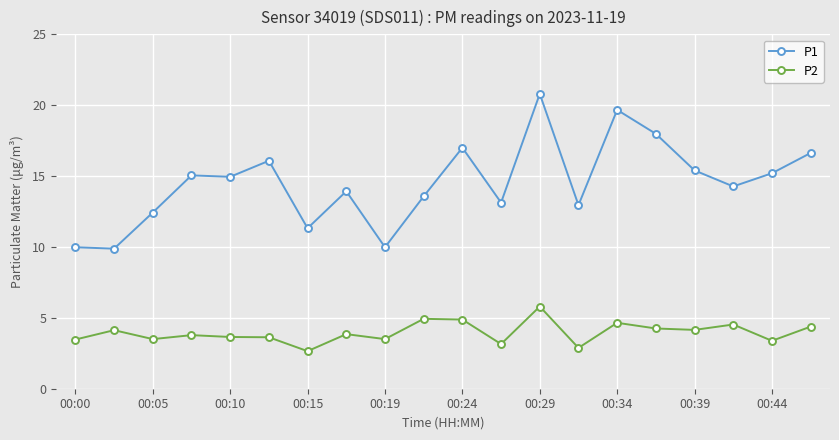

True or false: P1 has more than 1 points higher than both neighbors.

True